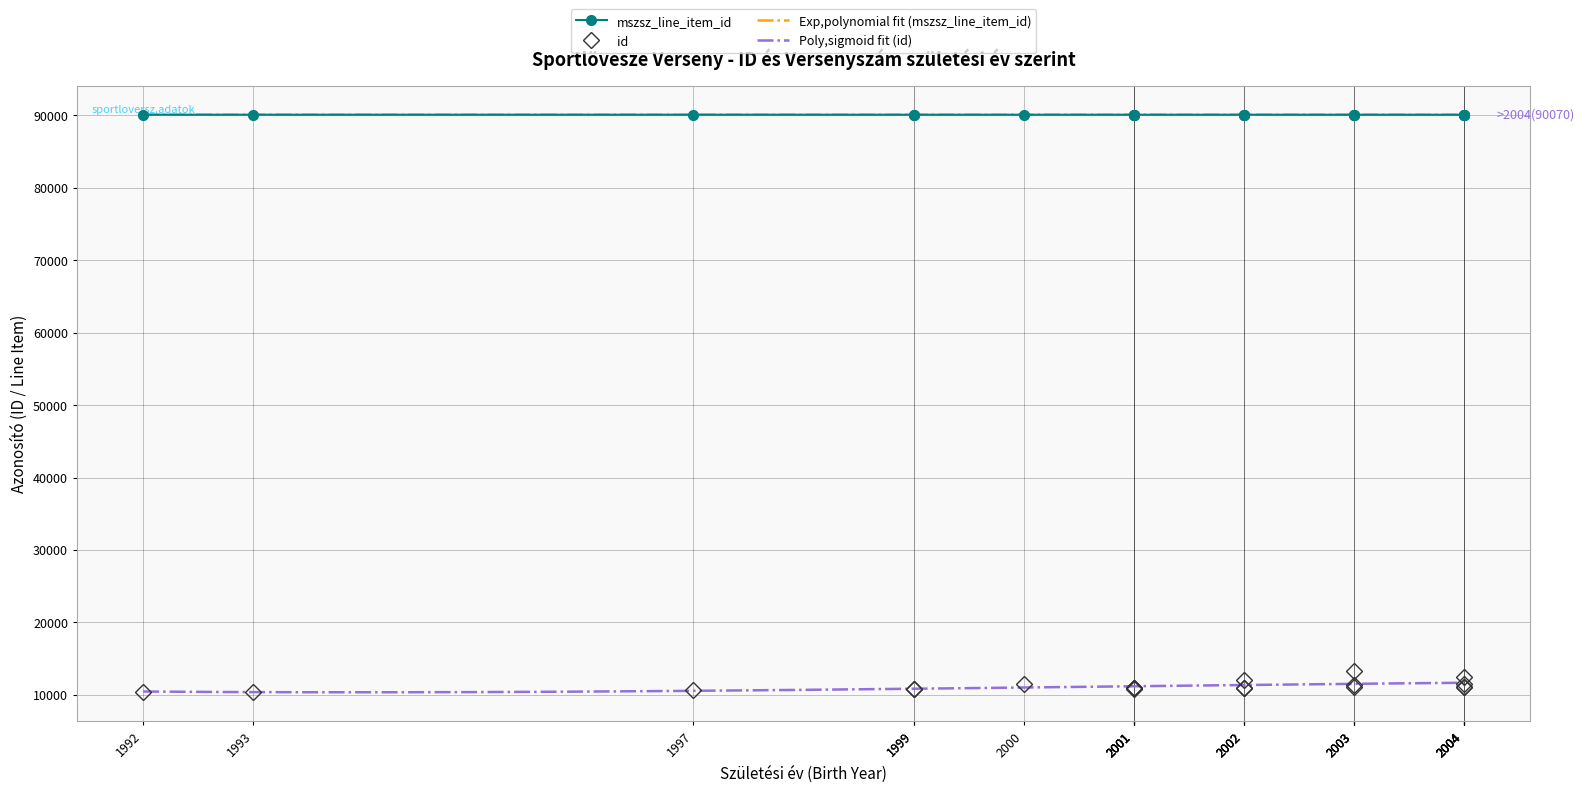

What is the difference between the maximum and minimum values in the mszsz_line_item_id series?

3